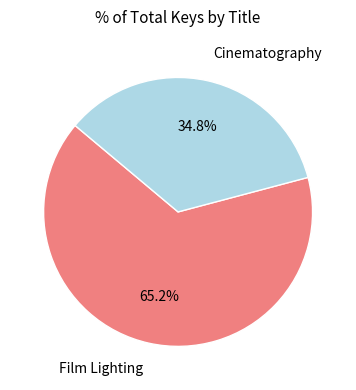

Is there a majority slice in this chart?

Yes